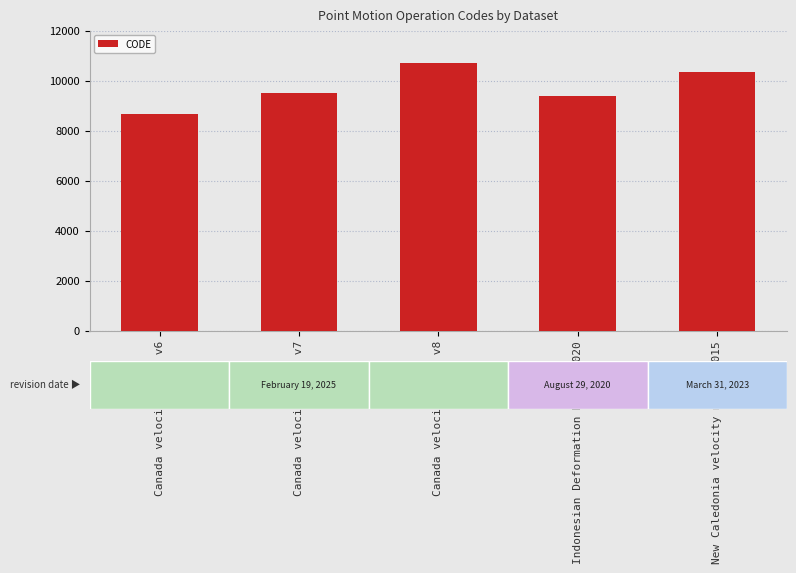

The chart shows a value of 5586 at Indonesian Deformation Model 2020. True or false?

False